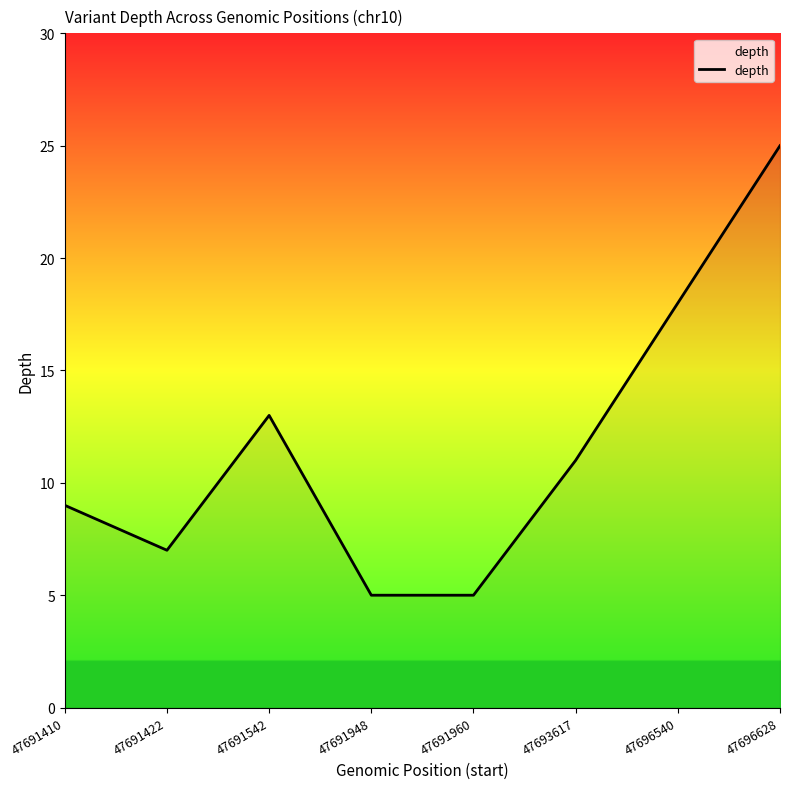

What is the difference between the values at 47691410 and 47691542?

4